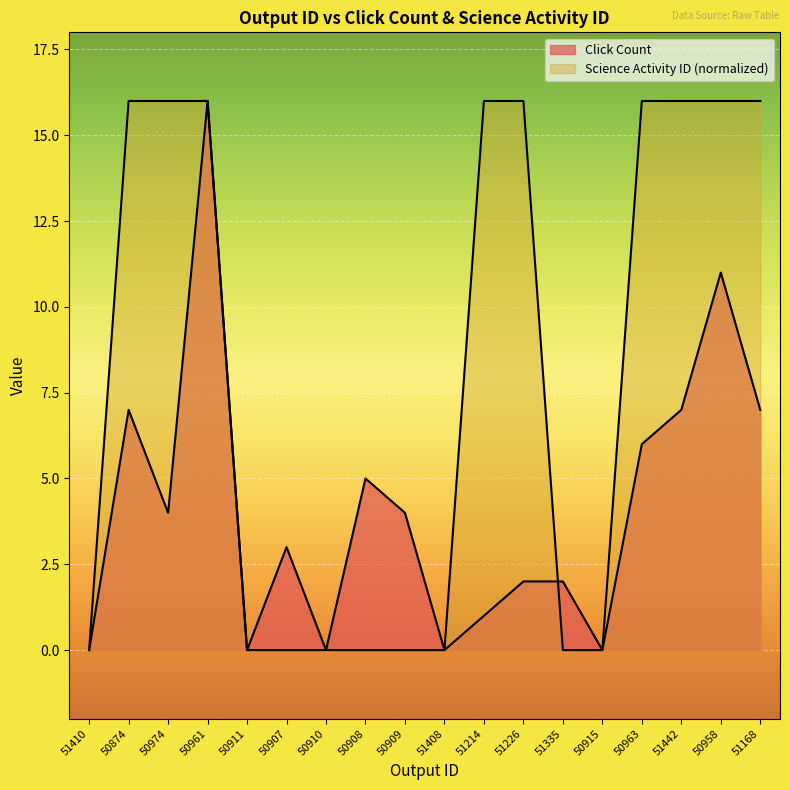

Is the value of Science Activity ID at 50915 greater than the value of Click Count at 51410?

No